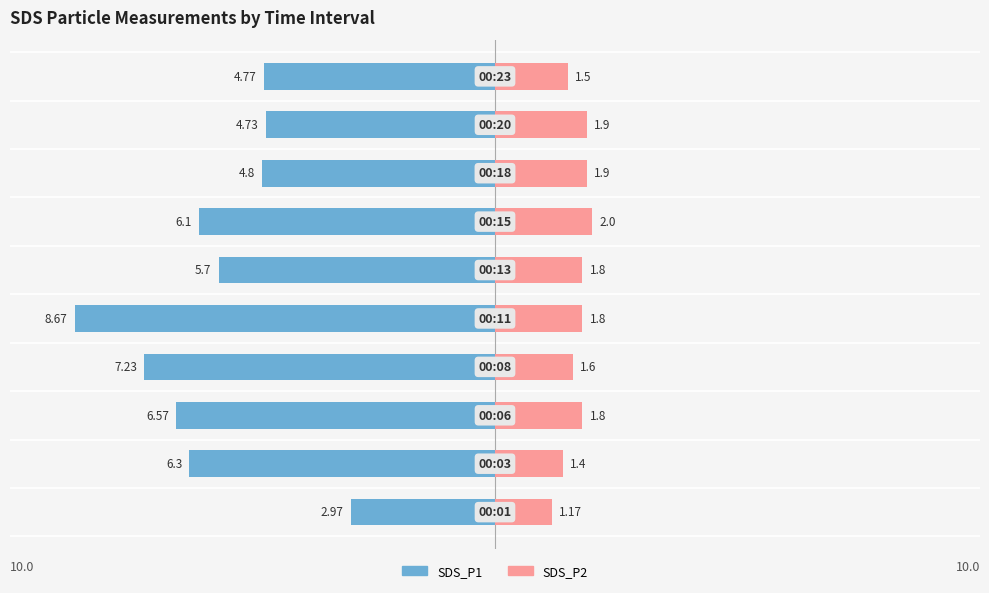

At how many categories does at least one series exceed -4?

10